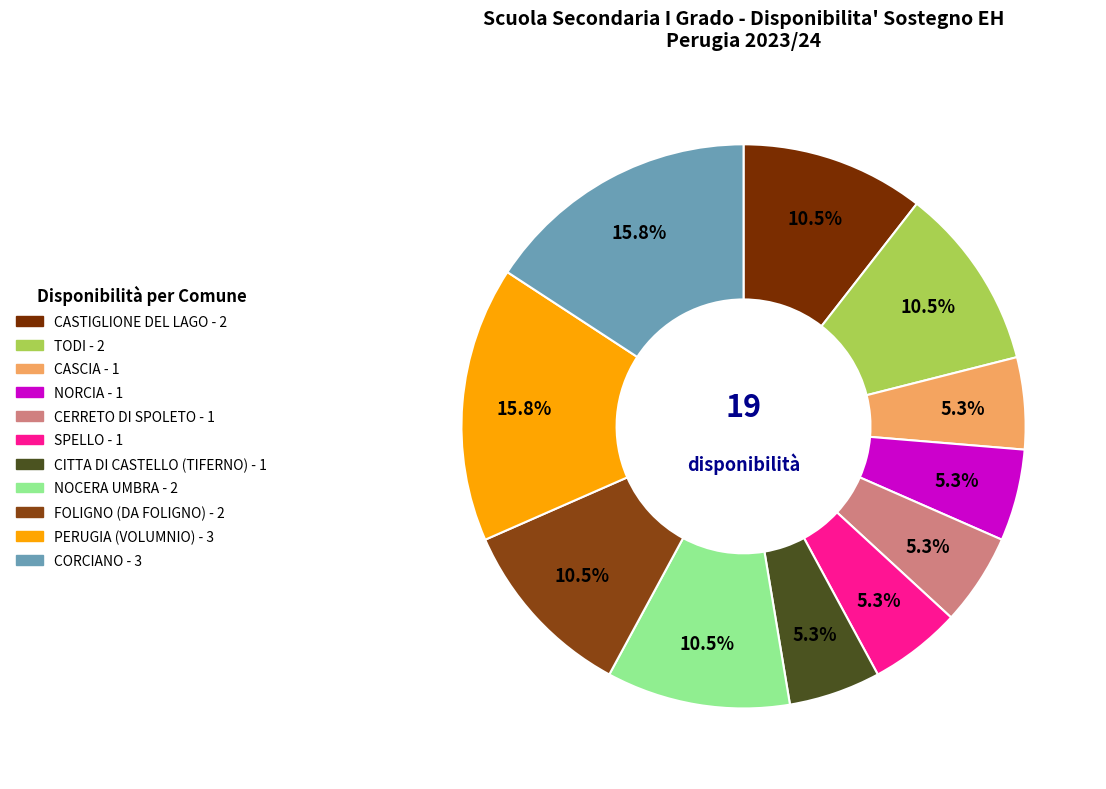

To the nearest percent, what is the combined percentage of PERUGIA (VOLUMNIO) and NORCIA?

21%